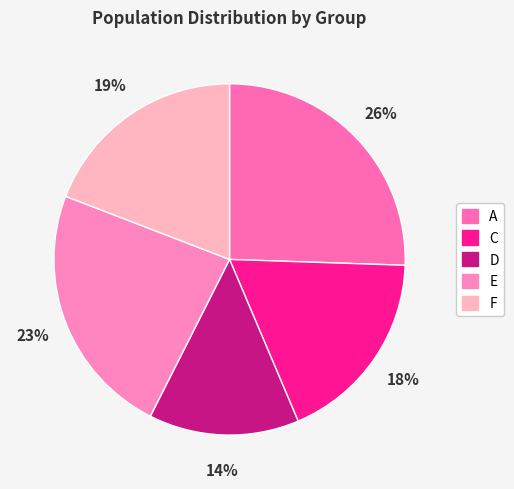

Is it true that C is 10% of the pie?

False